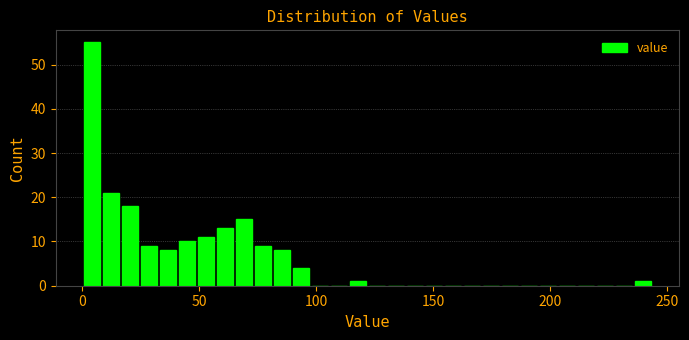

Read against the x-axis, roughly where is the centre of the tallest bar?

5